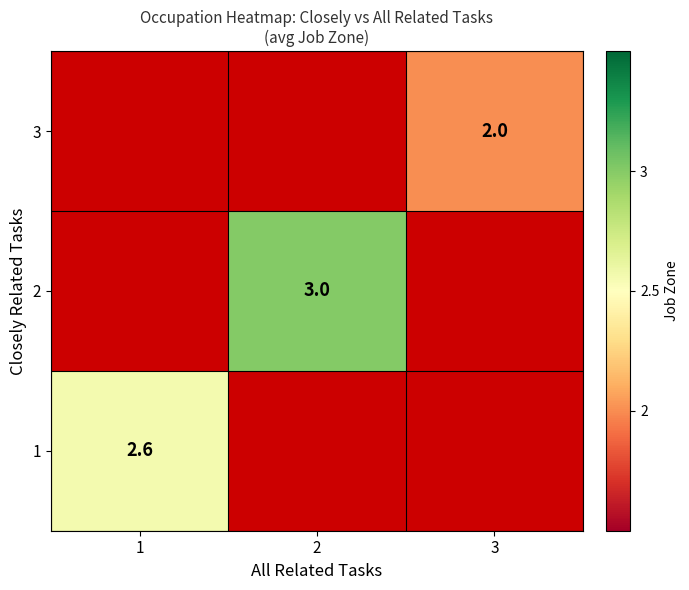

What is the greatest value displayed?

3.0